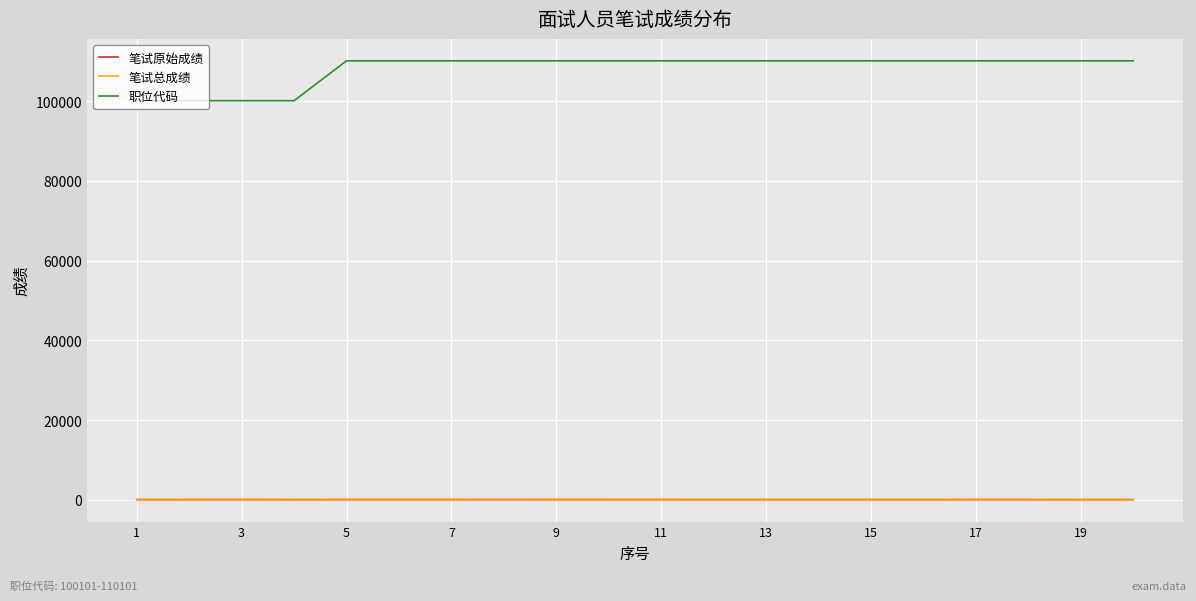

What is the average value of the 笔试原始成绩 series?

77.7